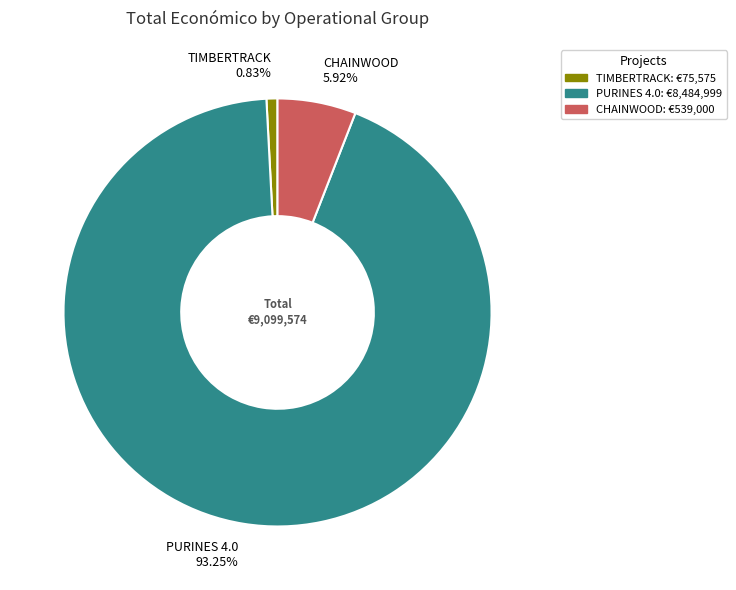

Which category accounts for the majority?

PURINES 4.0